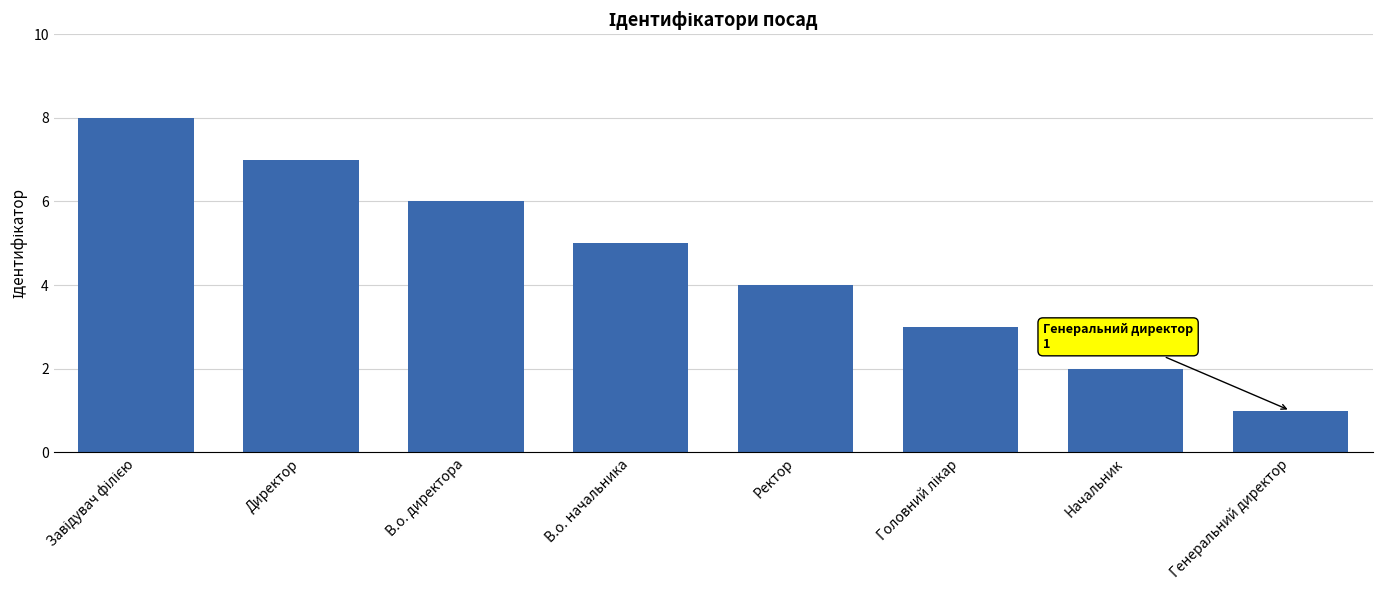

What is the minimum value shown in the chart?

1